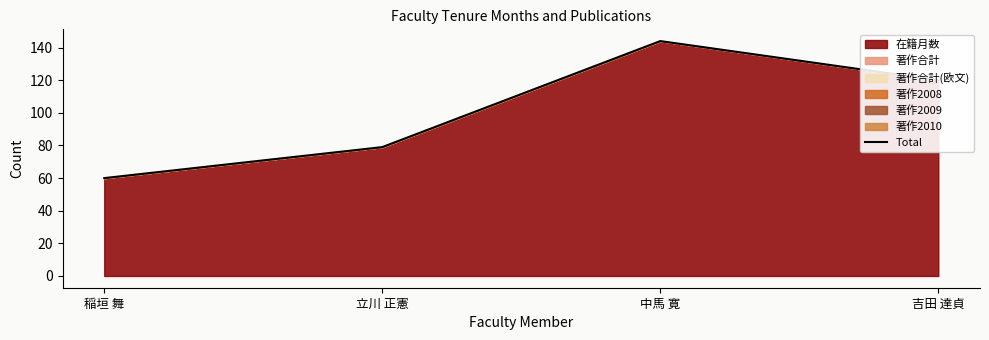

What value does the data have at 立川 正憲?

79